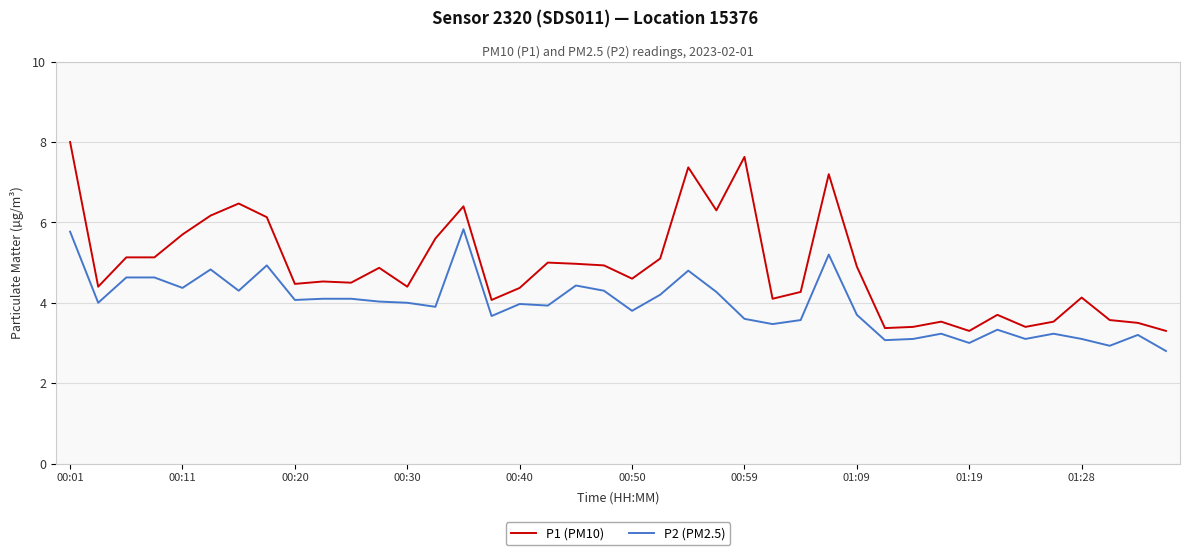

What is the difference between the maximum and minimum values in the P2 (PM2.5) series?

3.0